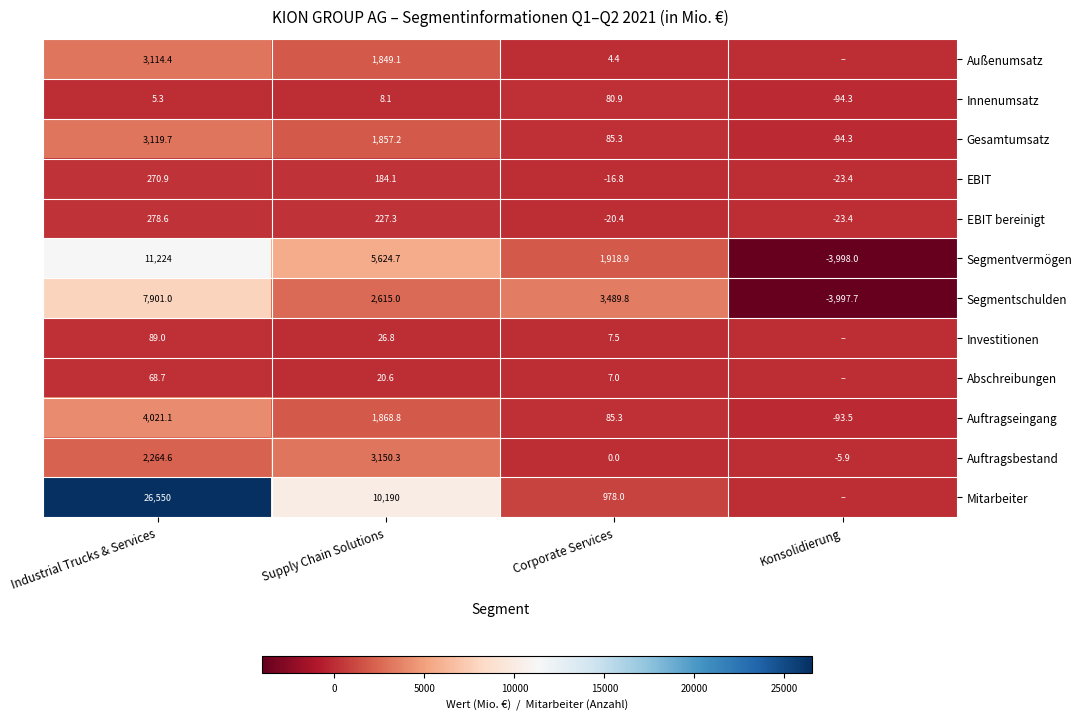

Is it true that Innenumsatz equals 2.5 at Industrial Trucks & Services?

False